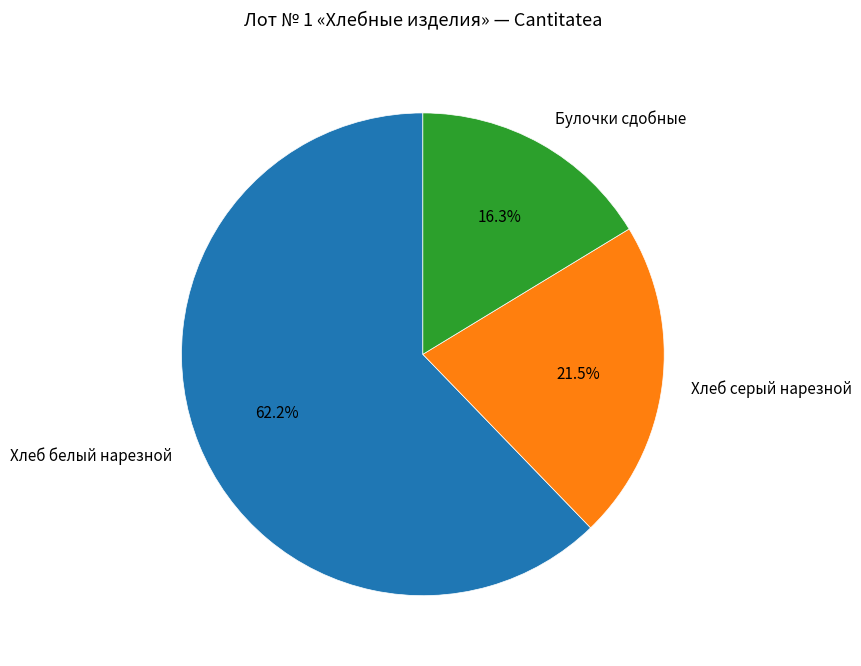

True or false: Хлеб белый нарезной accounts for 54% of the total.

False